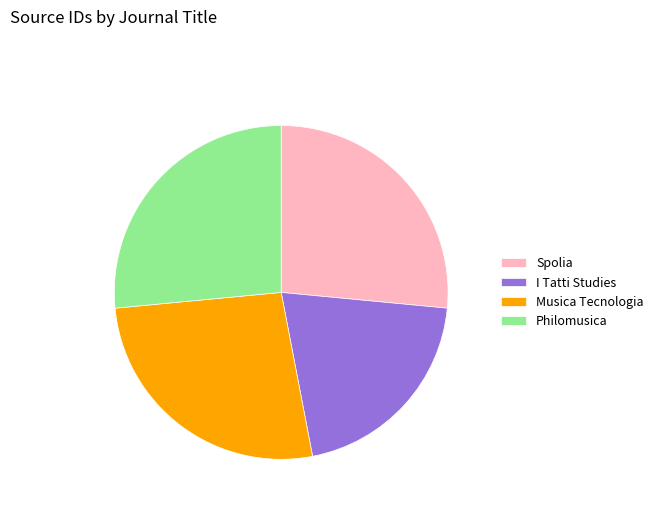

What is the ratio of the value at Spolia to the value at Musica Tecnologia?

1.0